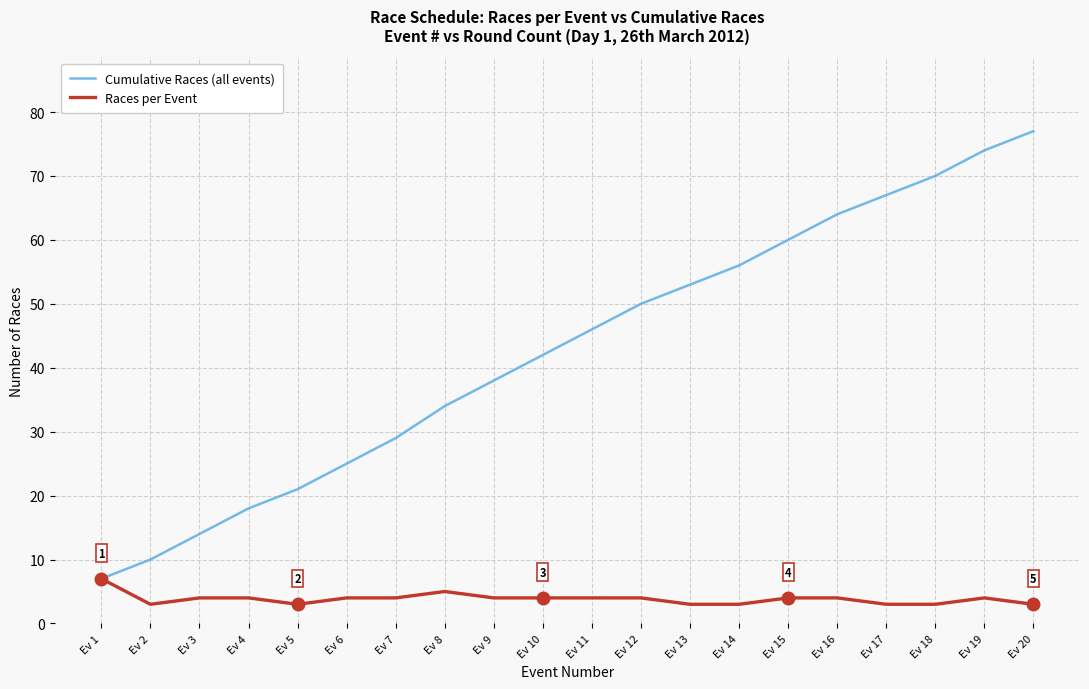

True or false: Races per Event has a value of 4 at Ev 3.

True